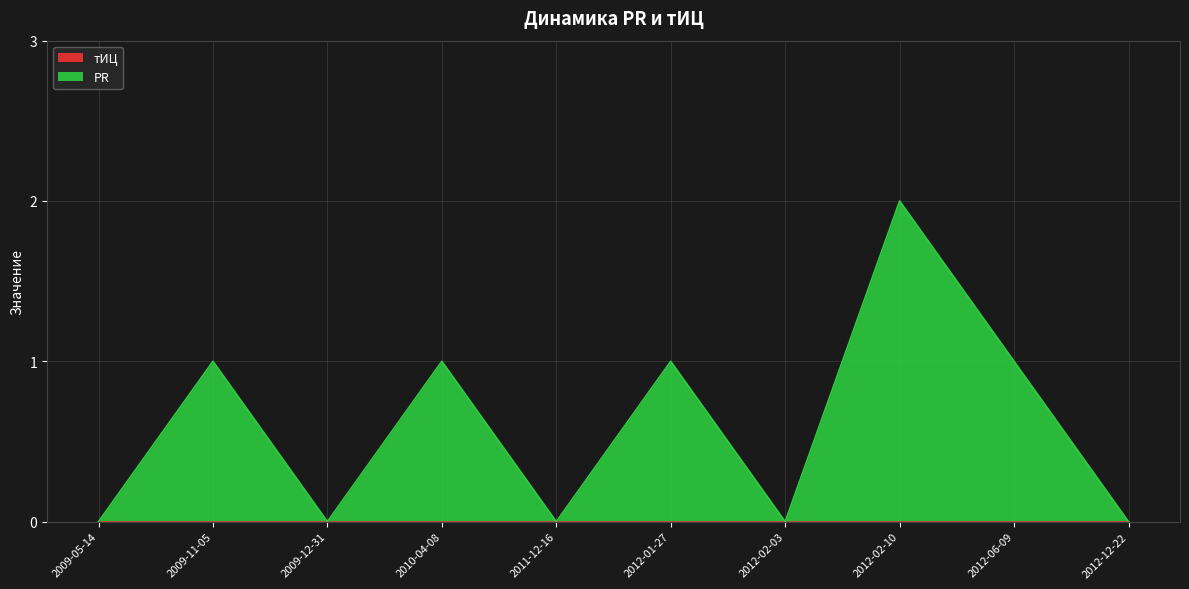

The chart shows a value of 2 at 2010-04-08. True or false?

False